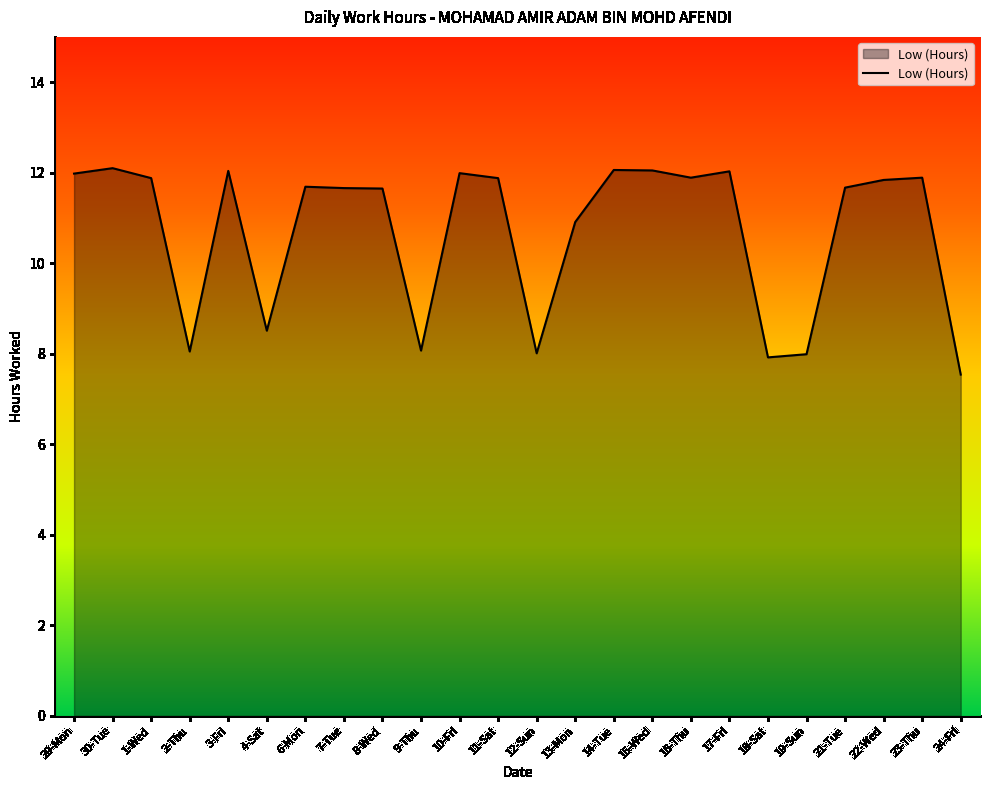

What value does the data have at 9-Thu?

8.1